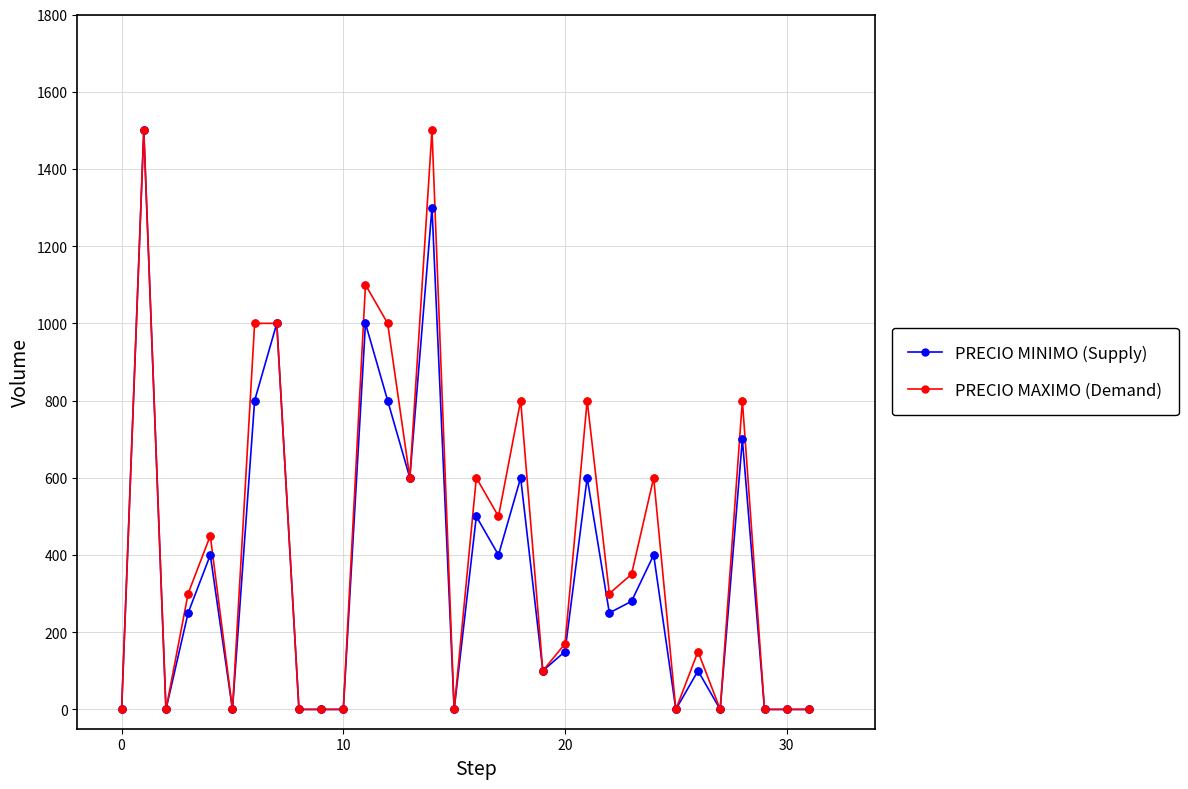

At how many categories does at least one series exceed 37?

20